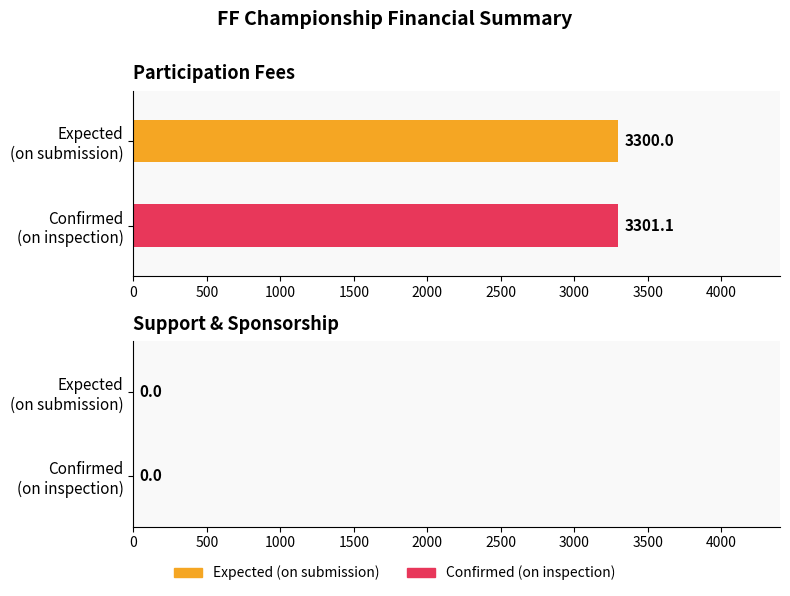

Which series has the widest spread of values?

Expected (on submission)